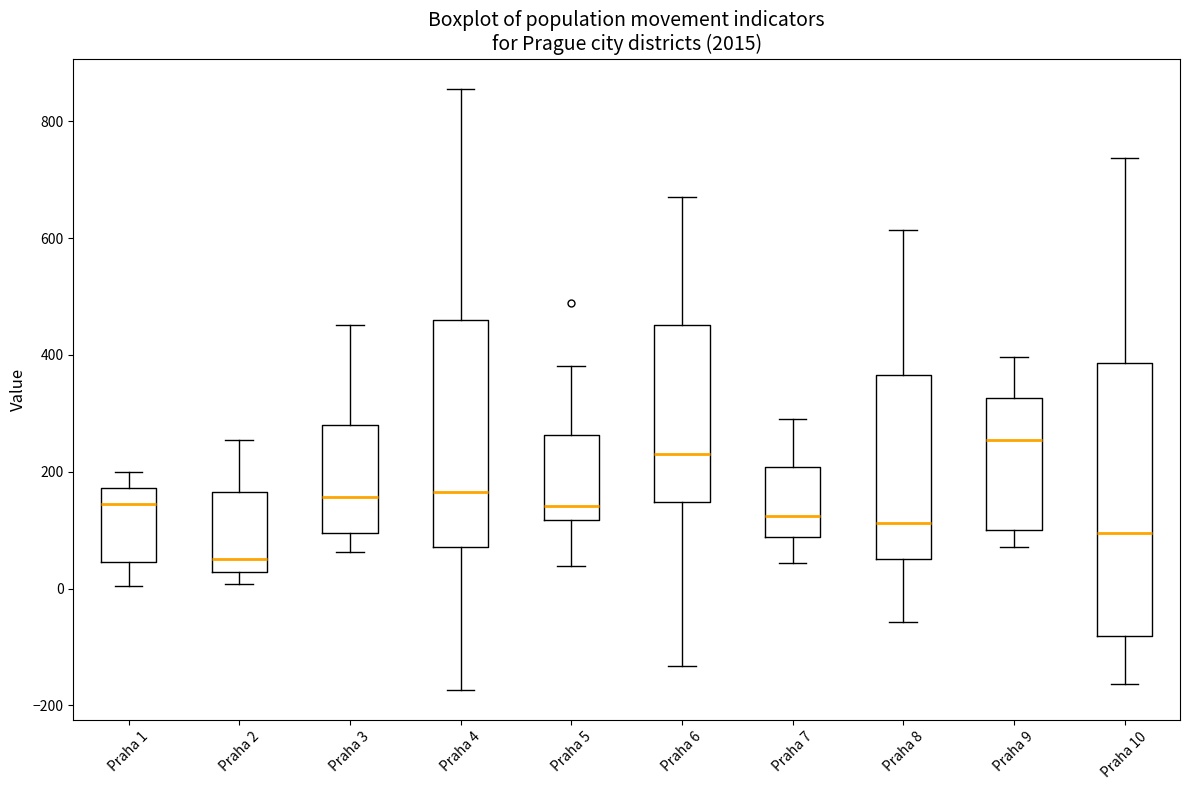

Reading left to right, read every box against the y-axis: the position of its median line, the range the box covers, and the ends of its whiskers. The values are not printed on the chart, so give them approximately, as read against the axis.

Praha 1: median 140, box 40 to 180, whiskers 0 to 200
Praha 2: median 60, box 20 to 160, whiskers 0 to 260
Praha 3: median 160, box 100 to 280, whiskers 60 to 460
Praha 4: median 160, box 80 to 460, whiskers -180 to 860
Praha 5: median 140, box 120 to 260, whiskers 40 to 380
Praha 6: median 240, box 140 to 460, whiskers -140 to 680
Praha 7: median 120, box 80 to 200, whiskers 40 to 300
Praha 8: median 120, box 60 to 360, whiskers -60 to 620
Praha 9: median 260, box 100 to 320, whiskers 80 to 400
Praha 10: median 100, box -80 to 380, whiskers -160 to 740